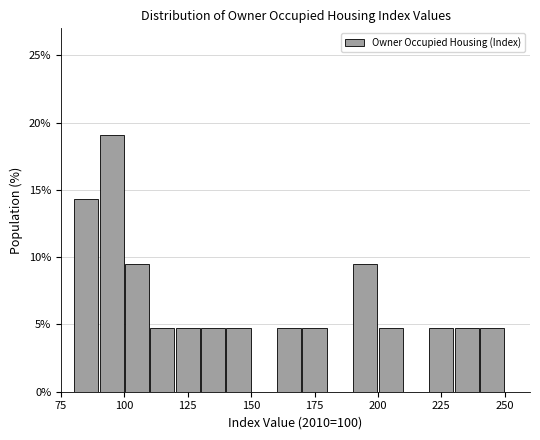

Around what value on the x-axis is the tallest bar? Give the approximate position of its centre, as read against the axis.

95